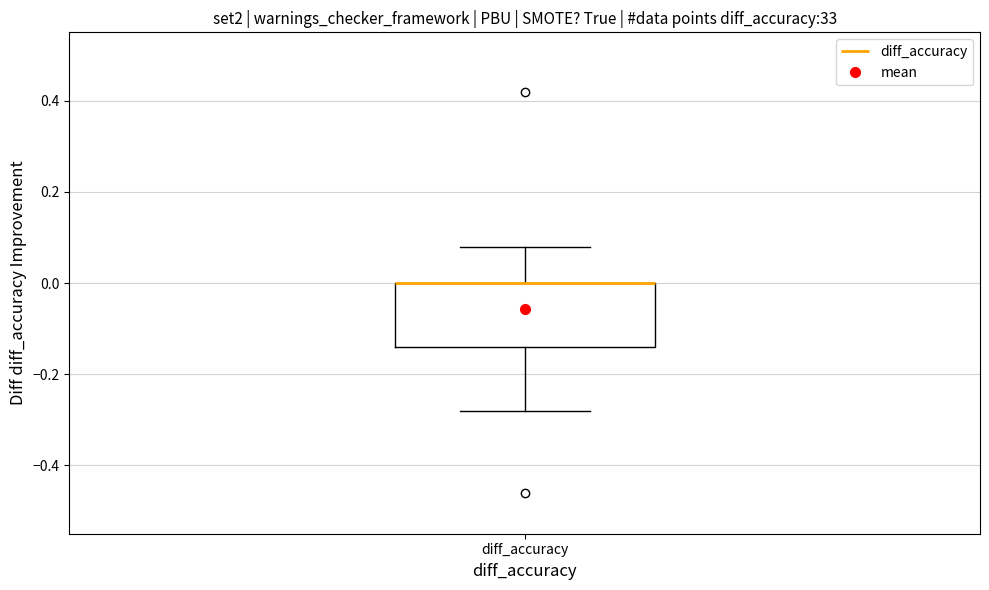

Where is the lower edge of the box for diff_accuracy on the y-axis? The values are not printed on the chart, so give them approximately, as read against the axis.

-0.14